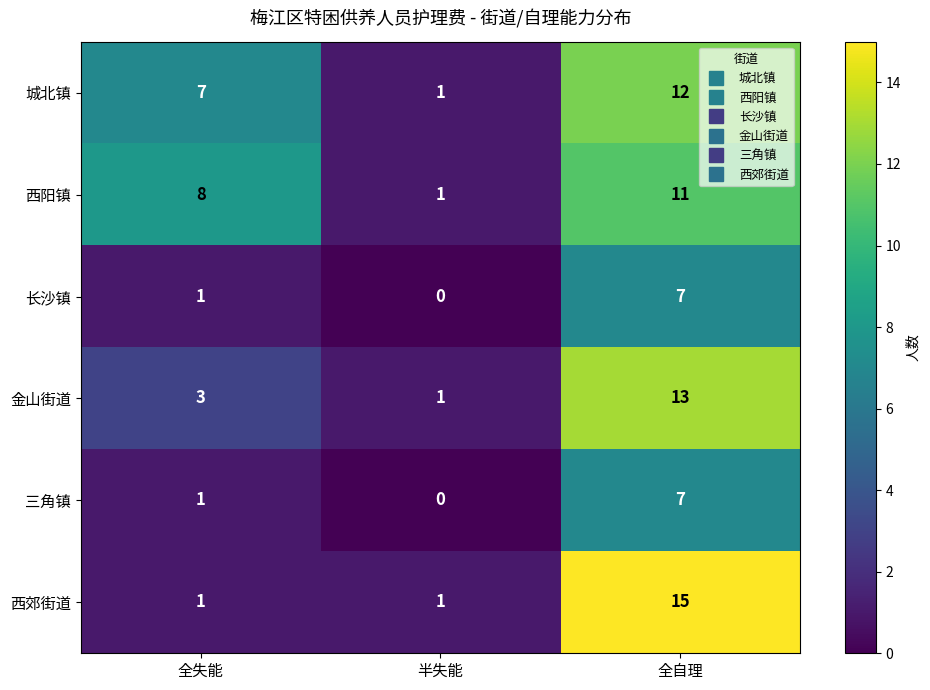

Reading right to left, what are all the values shown in this chart?

城北镇: 全自理=12	半失能=1	全失能=7
西阳镇: 全自理=11	半失能=1	全失能=8
长沙镇: 全自理=7	半失能=0	全失能=1
金山街道: 全自理=13	半失能=1	全失能=3
三角镇: 全自理=7	半失能=0	全失能=1
西郊街道: 全自理=15	半失能=1	全失能=1